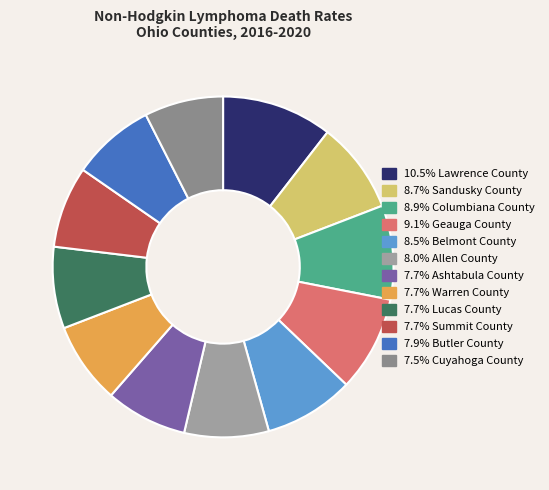

Which category has the smallest portion of the pie?

Cuyahoga County